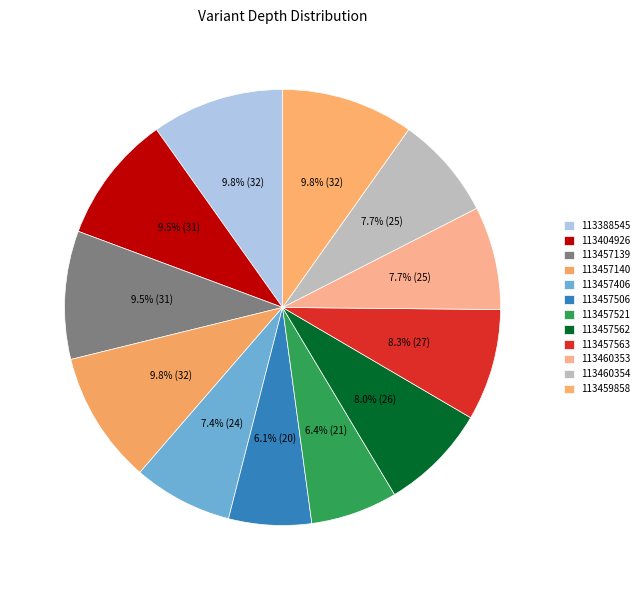

To the nearest percent, what is the difference between the 113460354 and 113457139 slice percentages?

2%